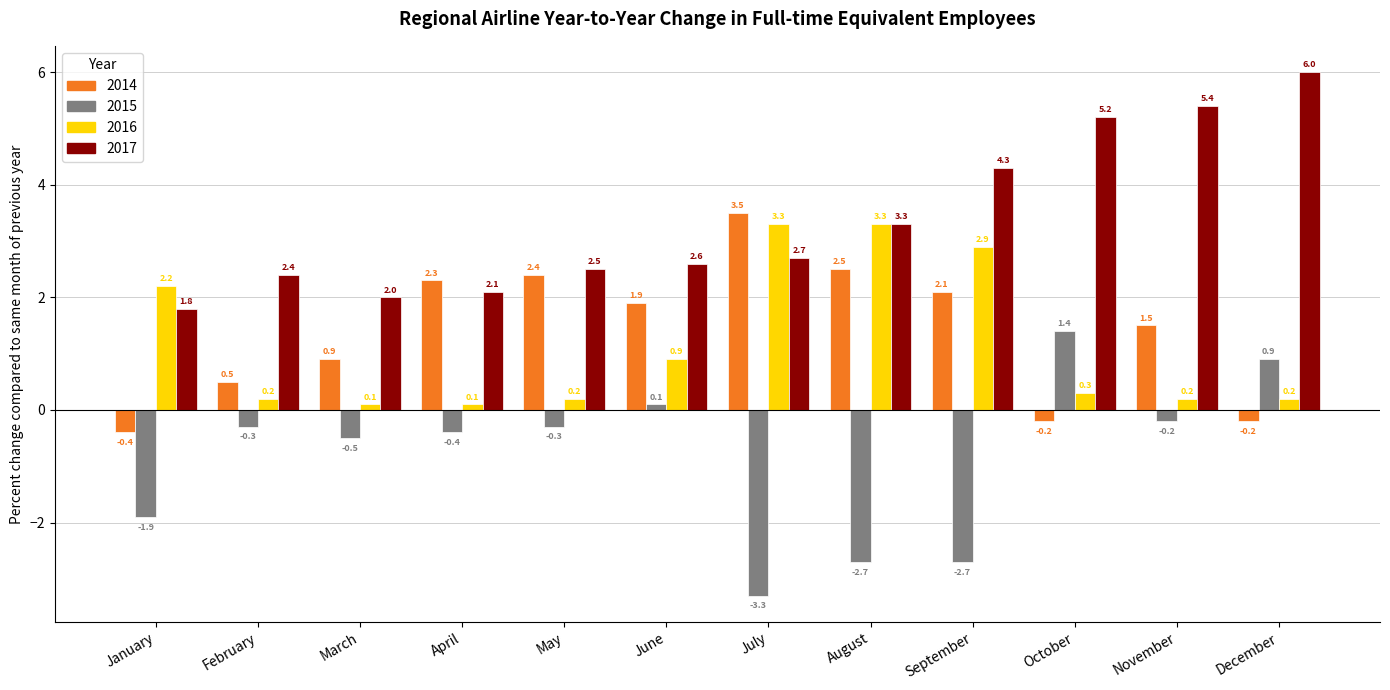

Which series has the largest range (max minus min)?

2015